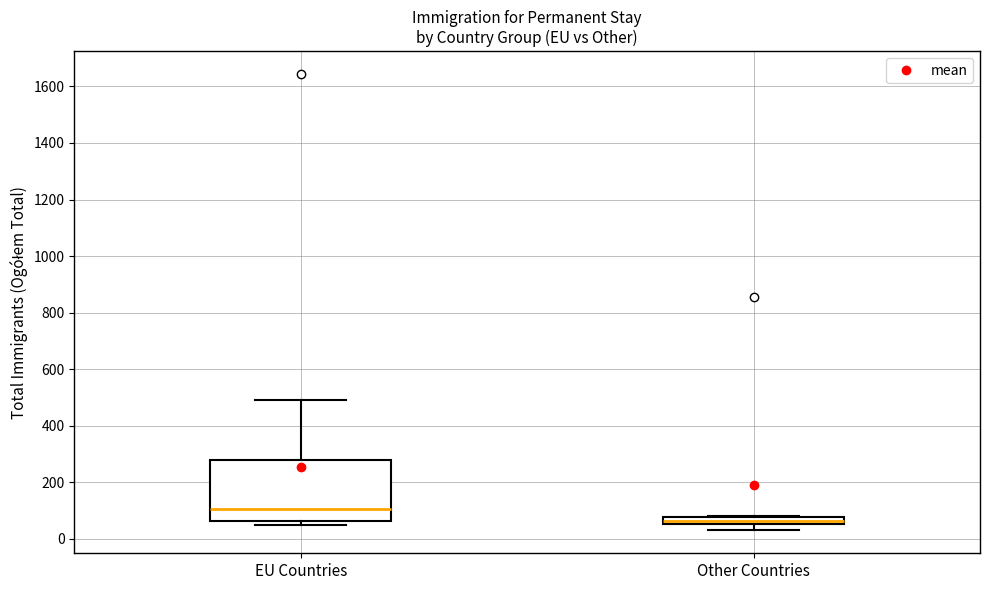

Where is the upper edge of the box for EU Countries on the y-axis? The values are not printed on the chart, so give them approximately, as read against the axis.

280